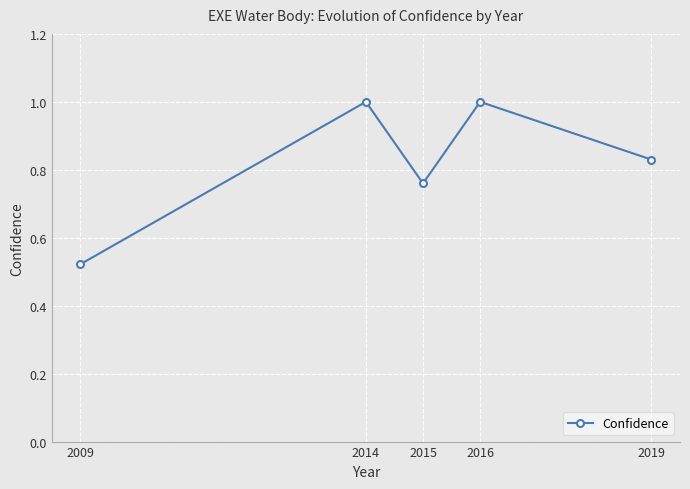

Where is the first local maximum?

2014